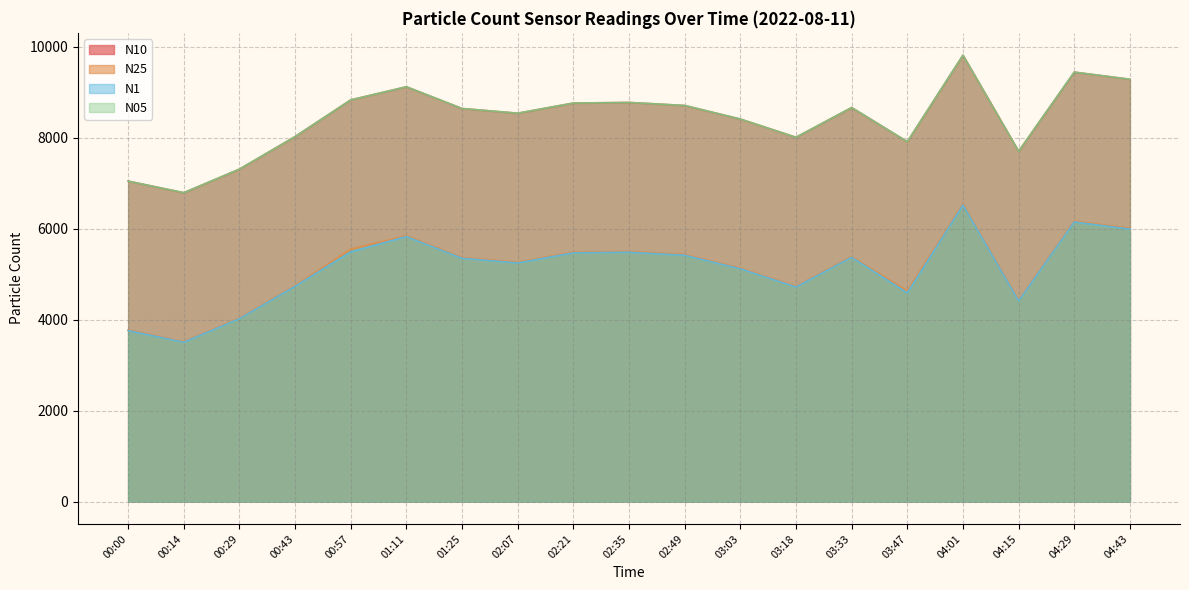

Reading left to right, extract all data points from this chart.

N10: 7047.9	6793.1	7311.4	8027.9	8834.9	9122.8	8644.9	8541.4	8764.9	8778.1	8711.3	8413.1	8011.7	8666.1	7914.6	9818.1	7704.7	9445.6	9288.3
N25: 3770.8	3516.1	4034.3	4750.8	5551.0	5845.6	5367.8	5264.2	5487.7	5500.9	5434.2	5136.0	4734.6	5388.9	4632.9	6540.9	4427.6	6168.4	6011.1
N1: 3759.6	3505.6	4022.3	4736.6	5491.8	5828.2	5351.8	5248.6	5471.4	5484.6	5418.0	5120.7	4720.5	5372.9	4589.9	6521.4	4414.4	6150.1	5993.2
N05: 7047.8	6793.0	7311.3	8027.8	8833.8	9122.6	8644.8	8541.3	8764.8	8778.0	8711.2	8413.0	8011.6	8666.0	7913.8	9818.0	7704.6	9445.5	9288.2